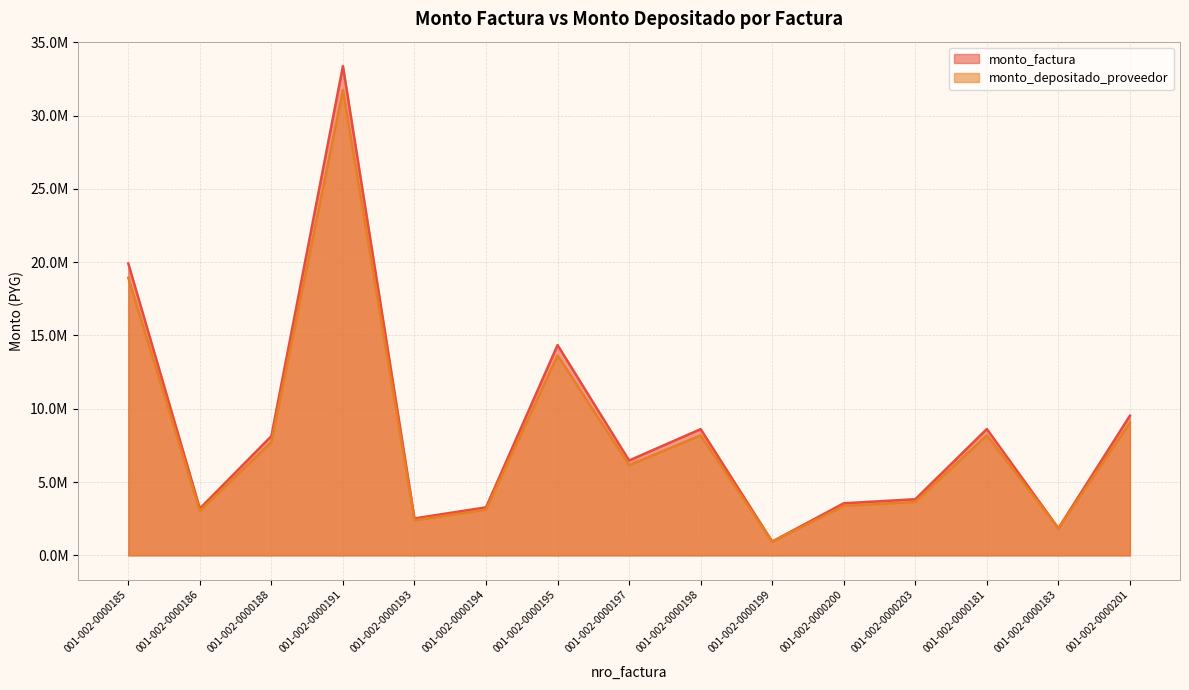

Reading left to right, transcribe all the data shown in this chart.

monto_factura: 001-002-0000185=19908000	001-002-0000186=3192000	001-002-0000188=8135400	001-002-0000191=33368160	001-002-0000193=2520000	001-002-0000194=3276000	001-002-0000195=14343000	001-002-0000197=6472200	001-002-0000198=8610000	001-002-0000199=940800	001-002-0000200=3552360	001-002-0000203=3830400	001-002-0000181=8618400	001-002-0000183=1848000	001-002-0000201=9525600
monto_depositado_proveedor: 001-002-0000185=18932146	001-002-0000186=3035534	001-002-0000188=7736617	001-002-0000191=31732513	001-002-0000193=2396475	001-002-0000194=3115417	001-002-0000195=13639932	001-002-0000197=6154944	001-002-0000198=8187954	001-002-0000199=937447	001-002-0000200=3378230	001-002-0000203=3642641	001-002-0000181=8195942	001-002-0000183=1841414	001-002-0000201=9058672